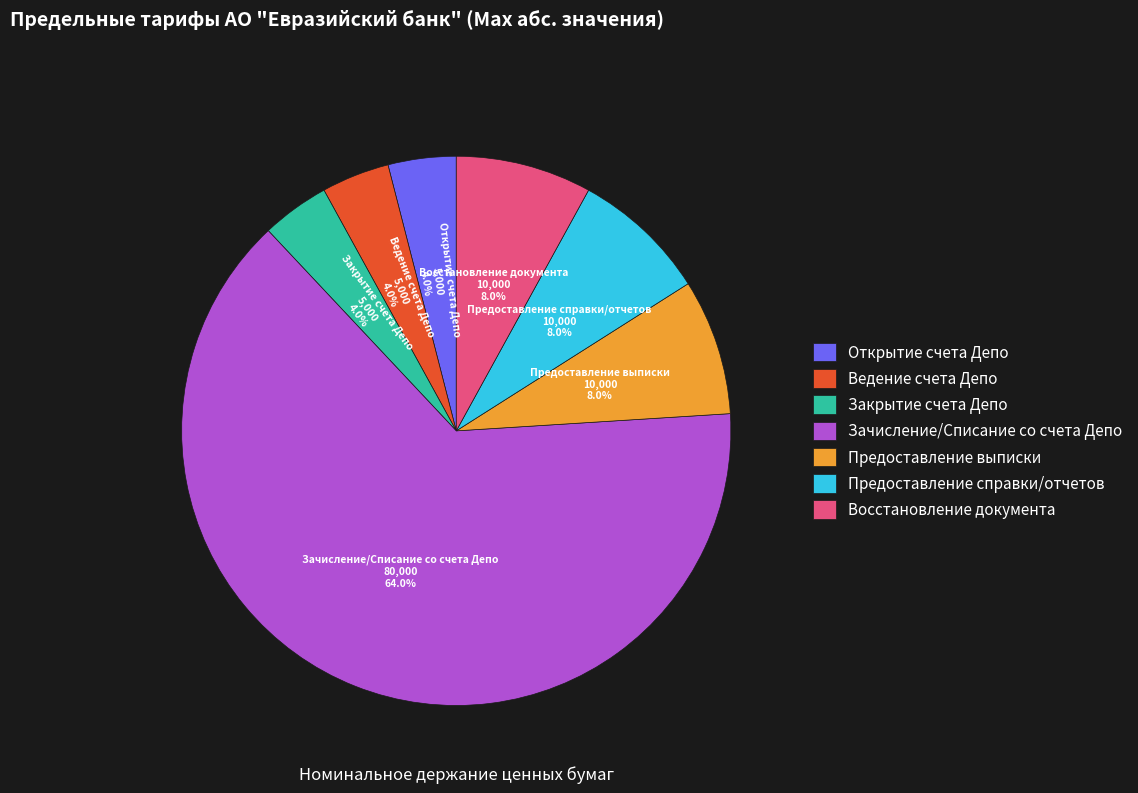

Is the sum of Восстановление документа and Открытие счета Депо greater than half?

No